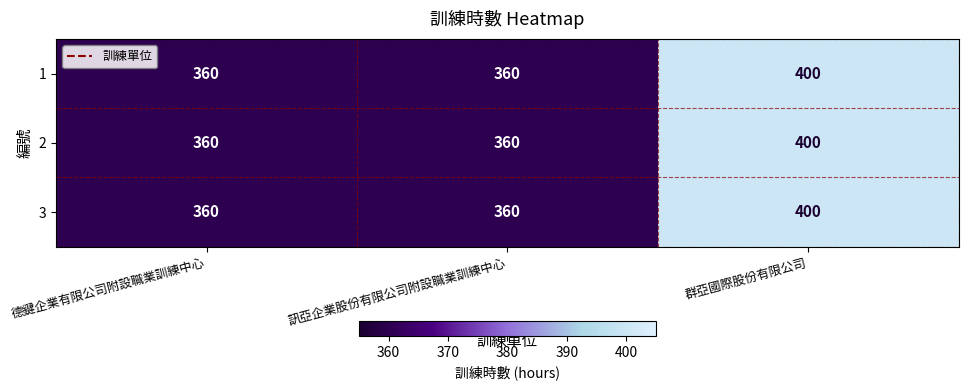

Reading left to right, what are all the values shown in this chart?

1: 德鍵企業有限公司附設職業訓練中心=360	訊亞企業股份有限公司附設職業訓練中心=360	群亞國際股份有限公司=400
2: 德鍵企業有限公司附設職業訓練中心=360	訊亞企業股份有限公司附設職業訓練中心=360	群亞國際股份有限公司=400
3: 德鍵企業有限公司附設職業訓練中心=360	訊亞企業股份有限公司附設職業訓練中心=360	群亞國際股份有限公司=400